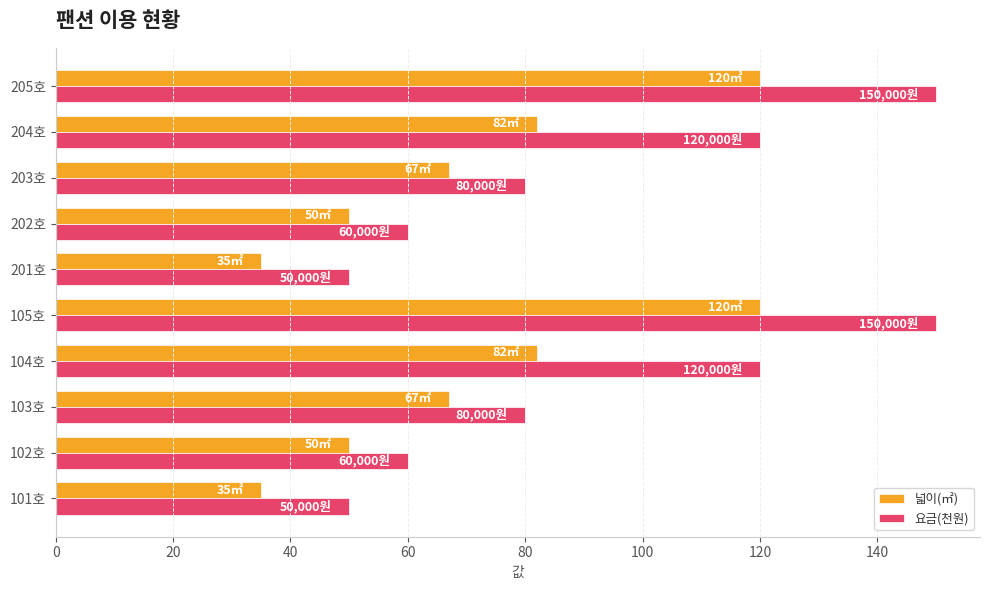

Which series has the widest spread of values?

요금(천원)